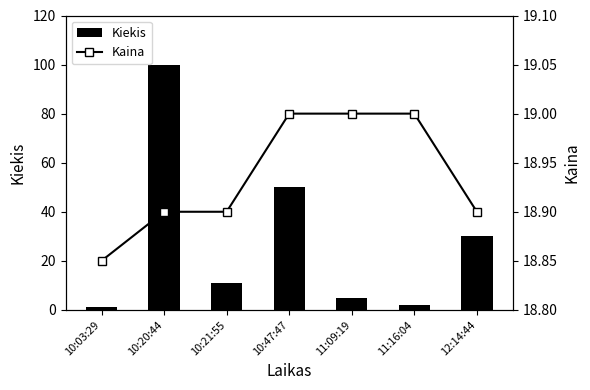

Which series has the largest total across all categories?

Kiekis